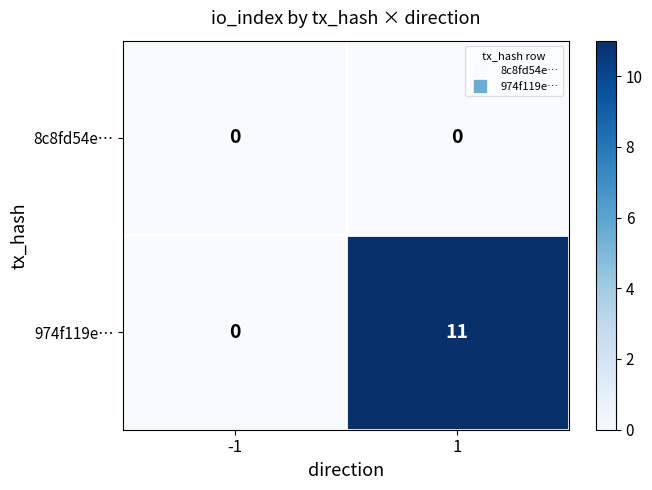

Reading left to right, extract all data points from this chart.

8c8fd54e…: 0	0
974f119e…: 0	11